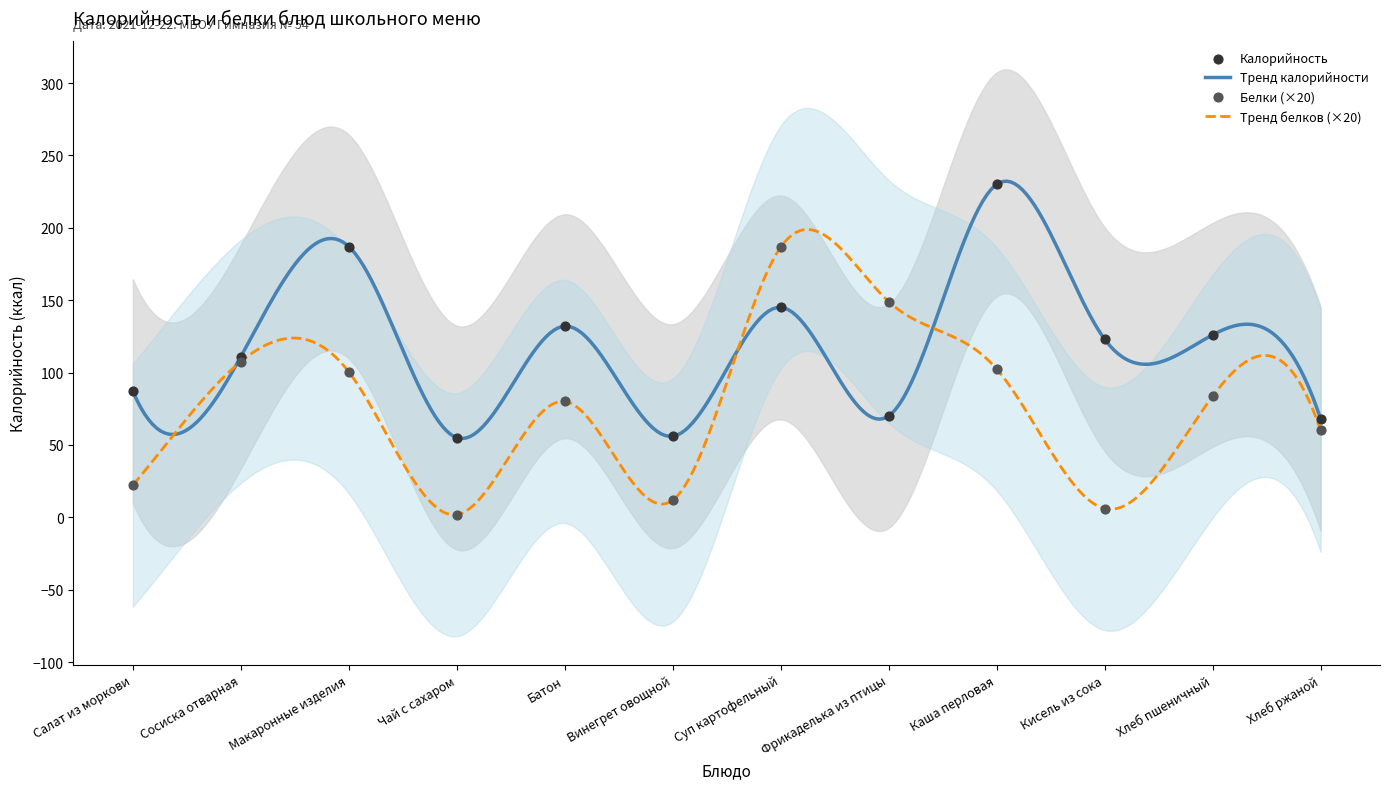

At which category is the sum across all series the highest?

Каша перловая